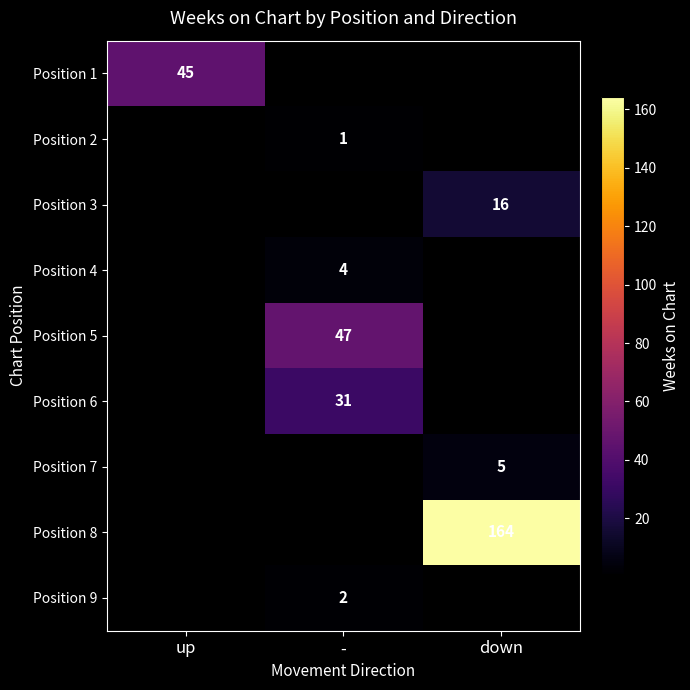

Which has a higher value, down or up?

up